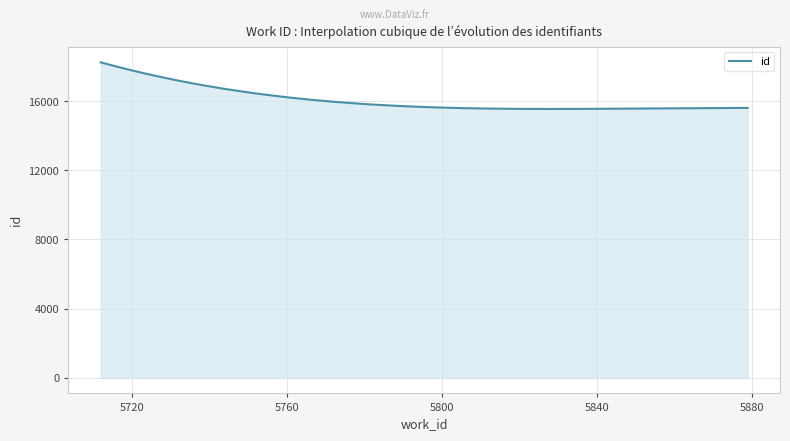

What is the maximum value shown in the chart?

18258.0